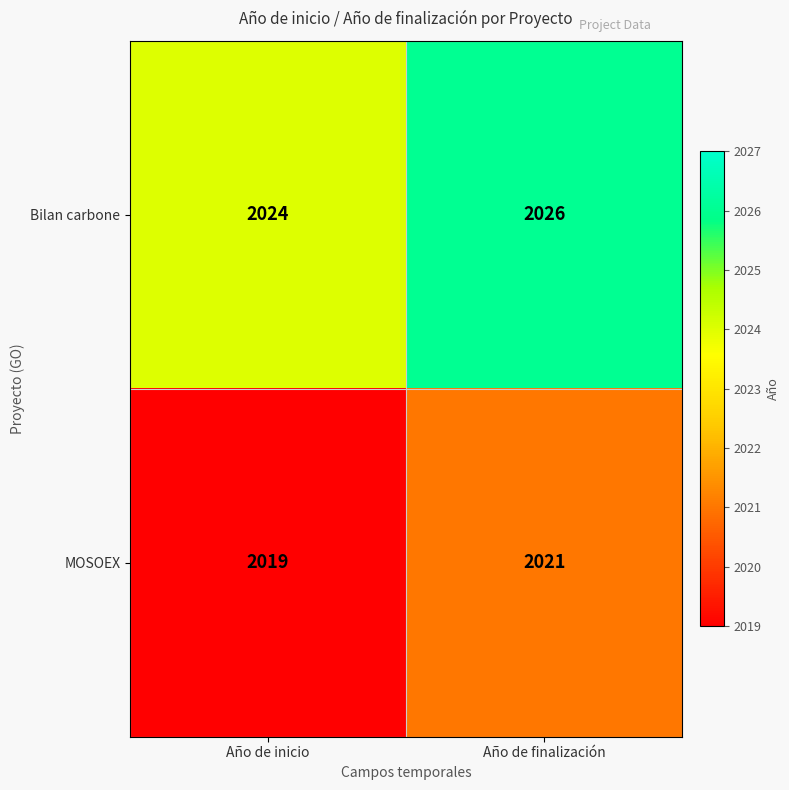

Which series has the largest total across all categories?

Bilan carbone